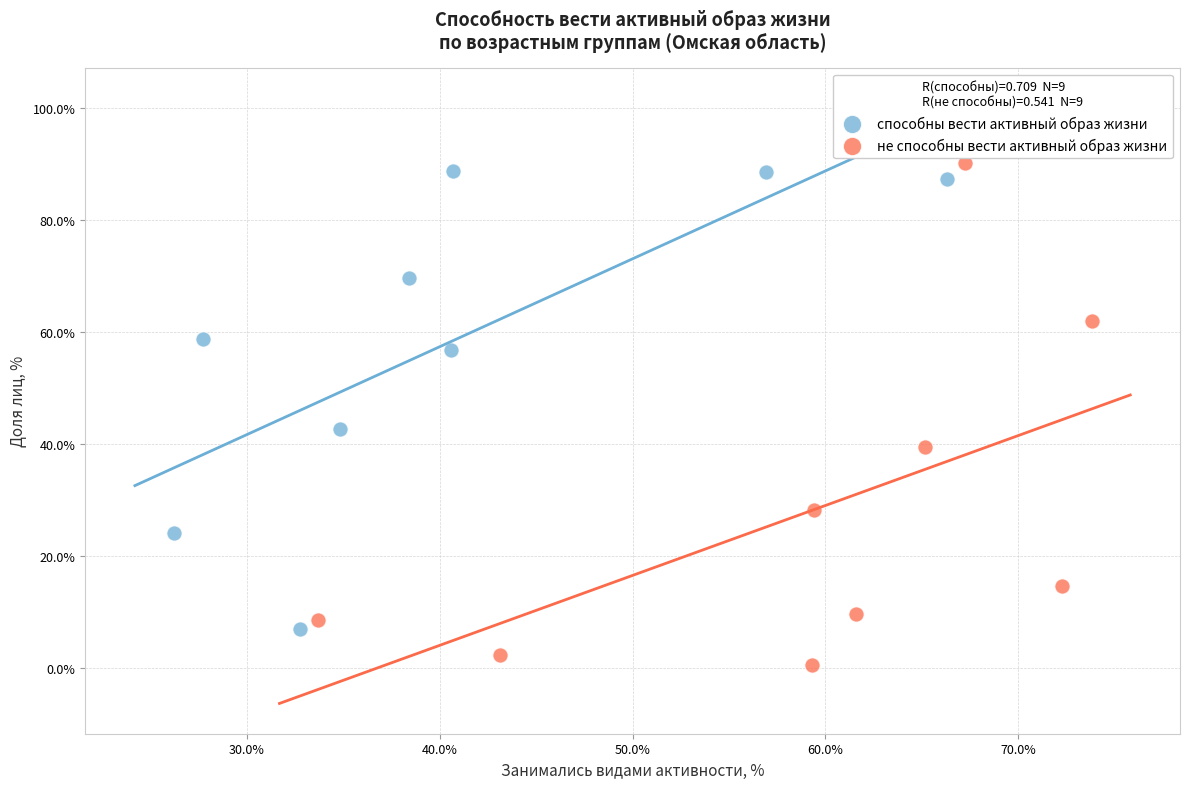

Which series contains the highest Y value?

не способны вести активный образ жизни